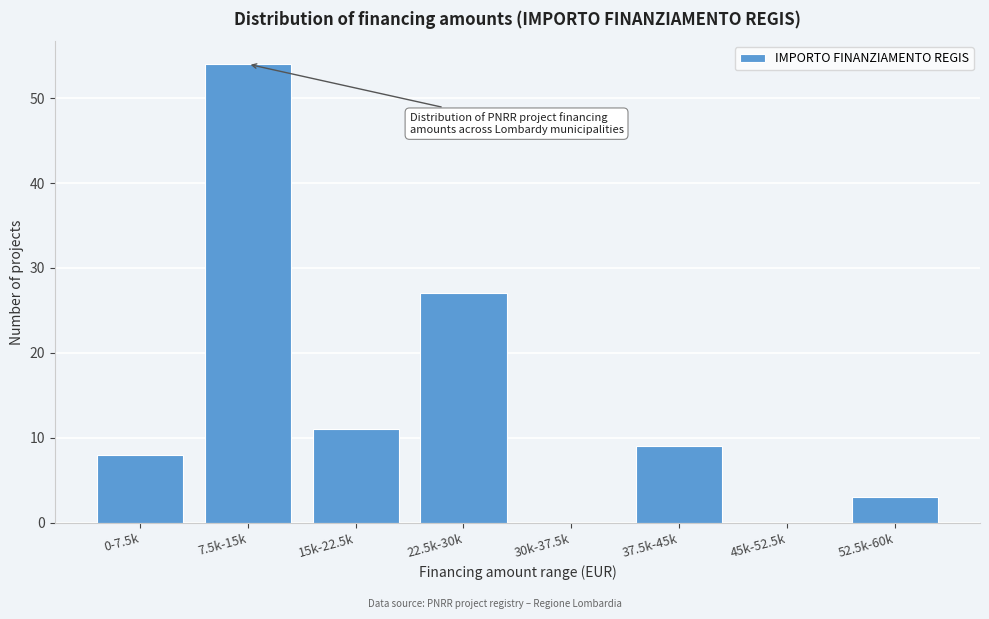

Reading left to right, what are all the values shown in this chart?

0-7.5k=8	7.5k-15k=54	15k-22.5k=11	22.5k-30k=27	30k-37.5k=0	37.5k-45k=9	45k-52.5k=0	52.5k-60k=3